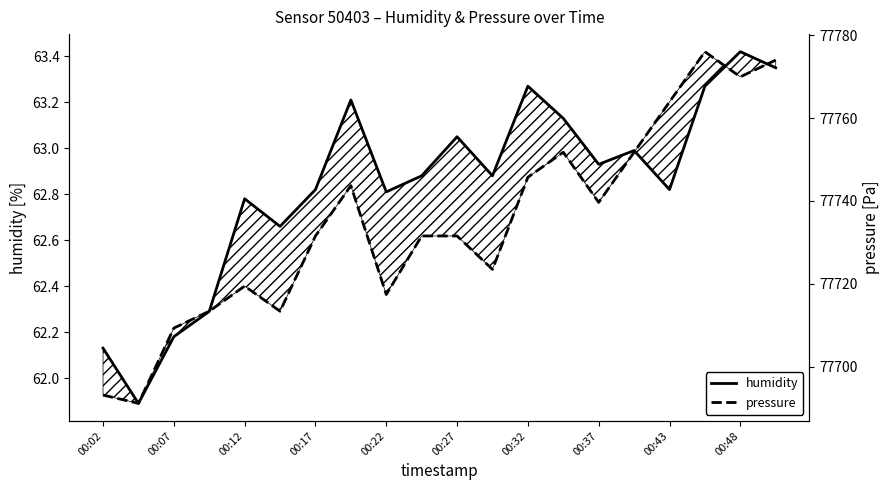

Which series changed the most between 00:07 and 00:27?

pressure